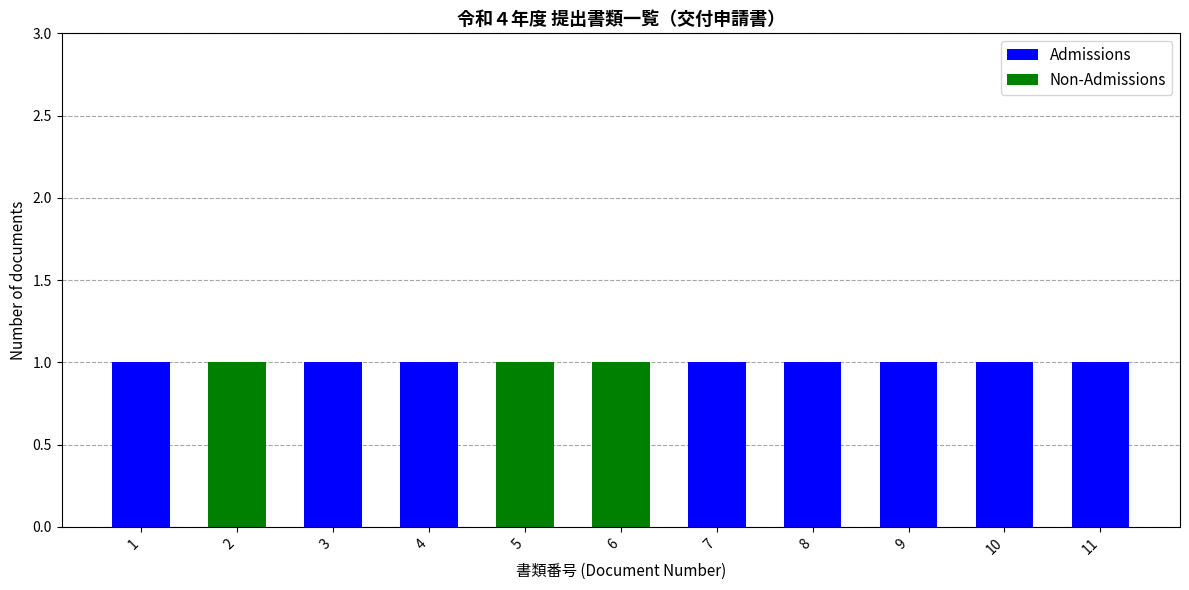

Is it true that Admissions equals 0 at 6?

True